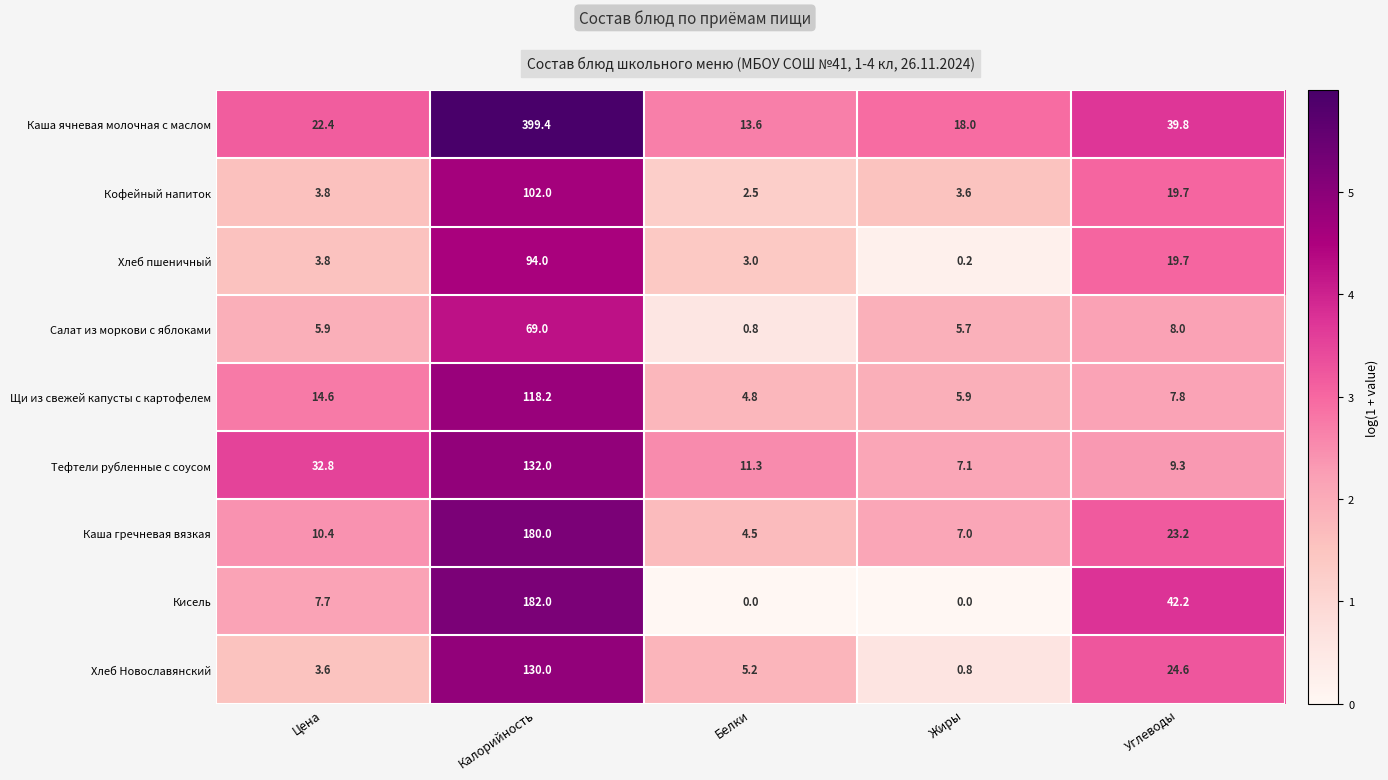

List the labels in order of Тефтели рубленные с соусом value, smallest first.

Жиры, Углеводы, Белки, Цена, Калорийность